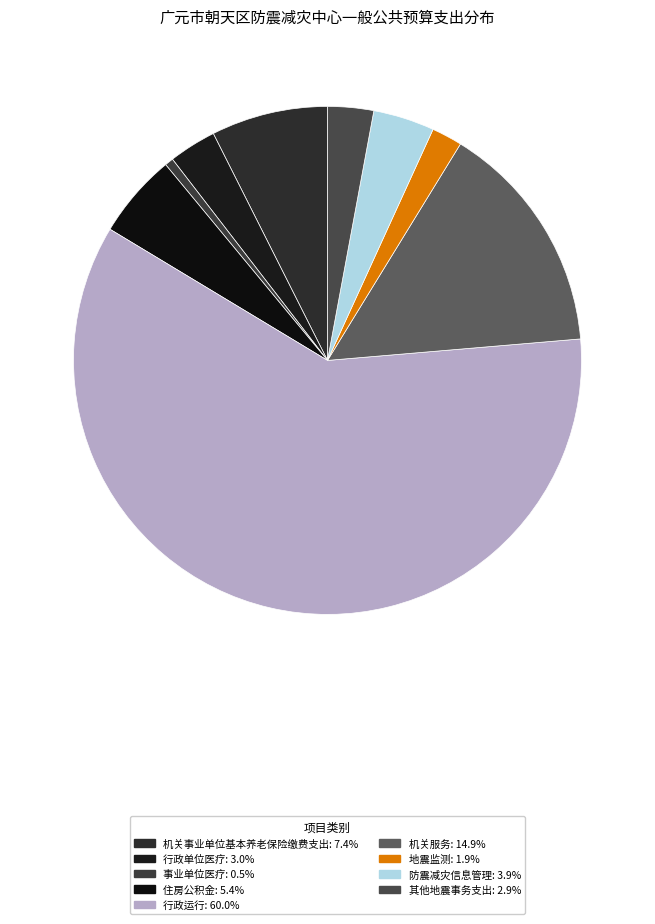

How much of the chart is everything except 其他地震事务支出?

97.1%